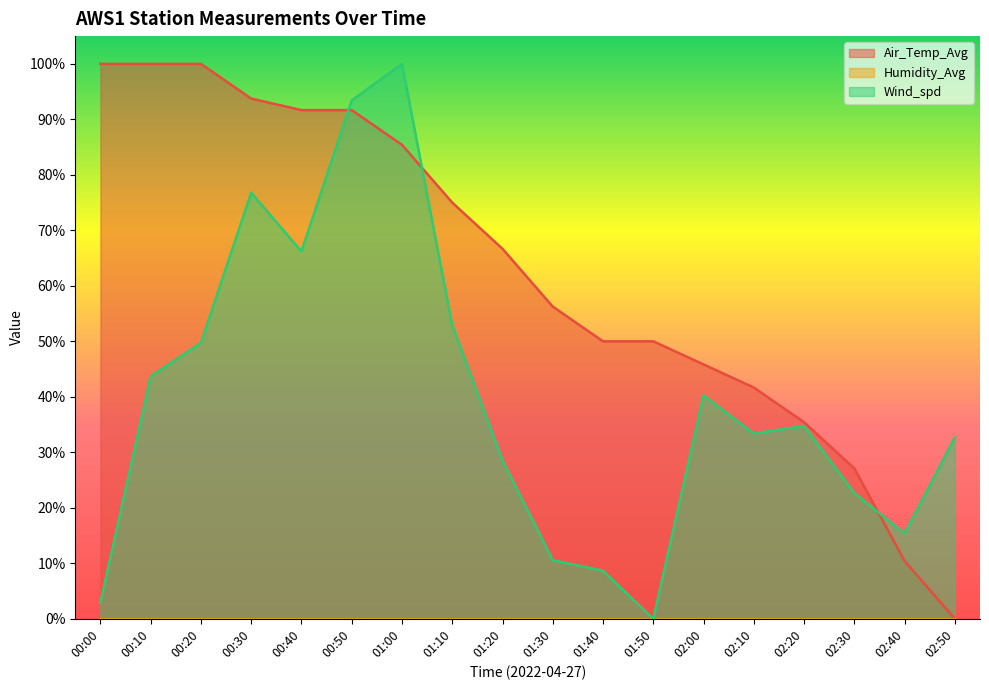

At 02:10, list the series in order from largest to smallest.

Air_Temp_Avg, Wind_spd